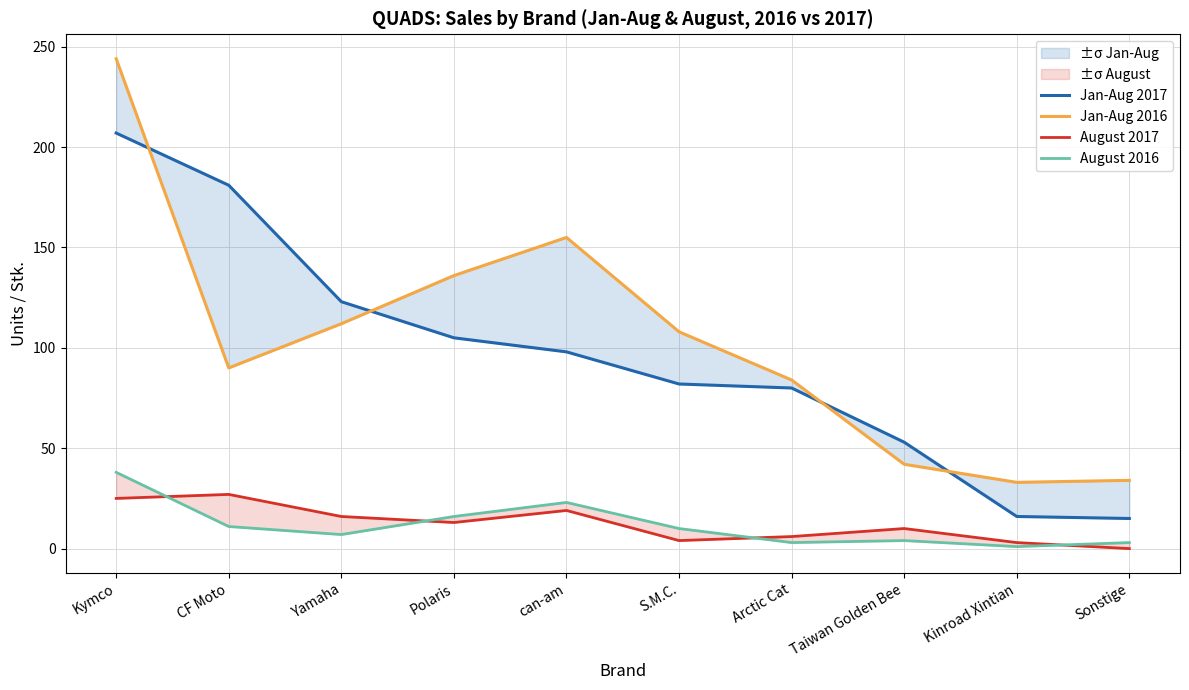

At Yamaha, list the series in order from largest to smallest.

Jan-Aug 2017, Jan-Aug 2016, August 2017, August 2016